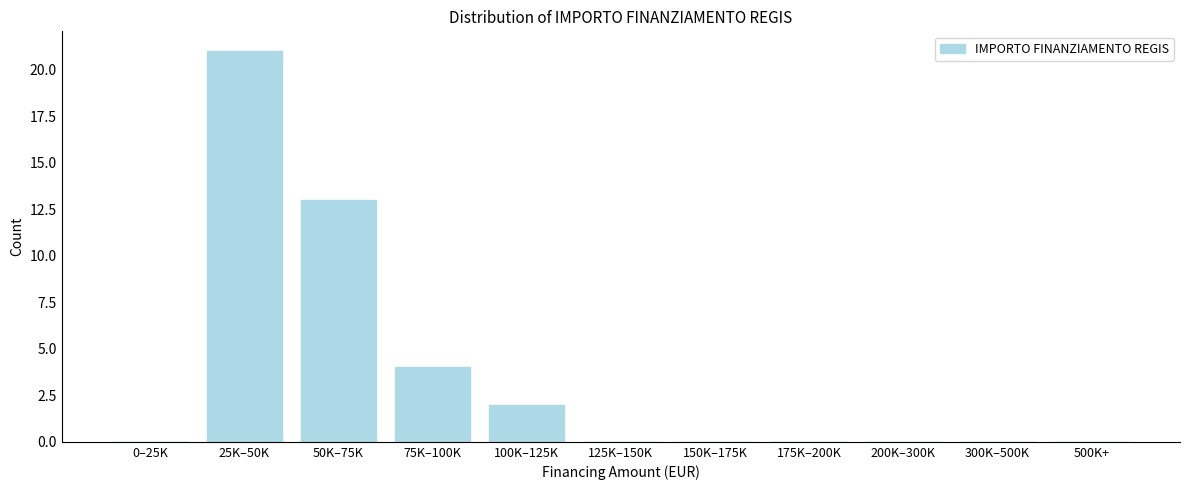

Reading left to right, extract all data points from this chart.

0–25K=0	25K–50K=21	50K–75K=13	75K–100K=4	100K–125K=2	125K–150K=0	150K–175K=0	175K–200K=0	200K–300K=0	300K–500K=0	500K+=0